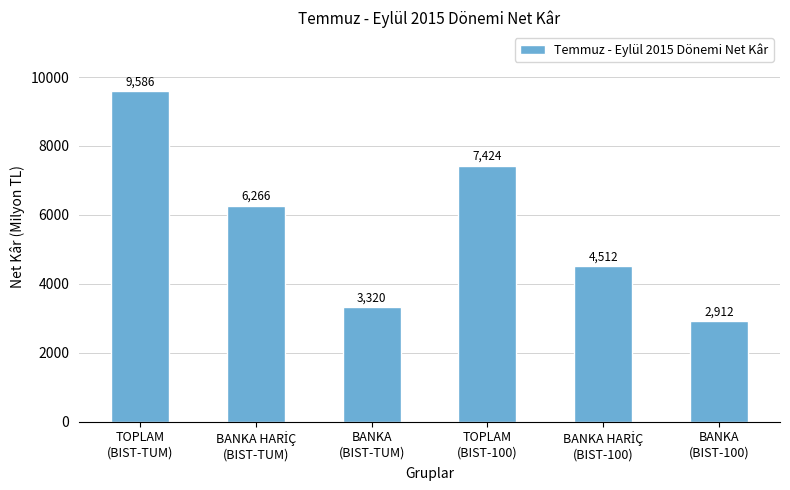

Which label corresponds to the largest value in the chart?

TOPLAM
(BIST-TUM)